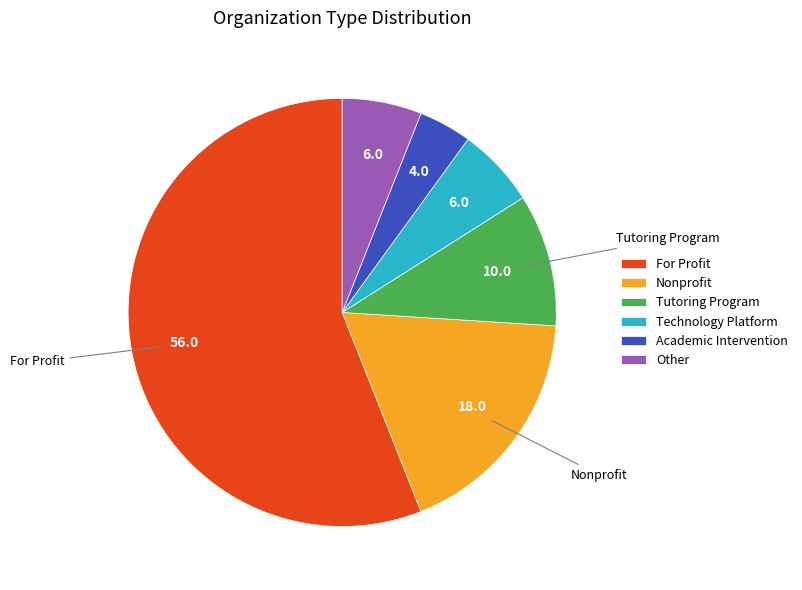

How many segments does this pie chart have?

6